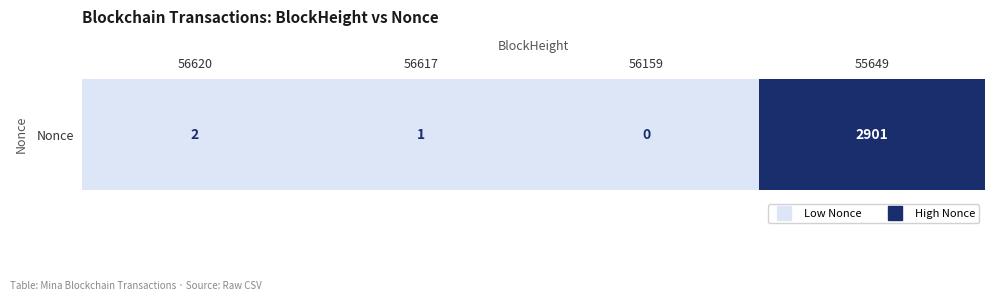

What is the average value?

726